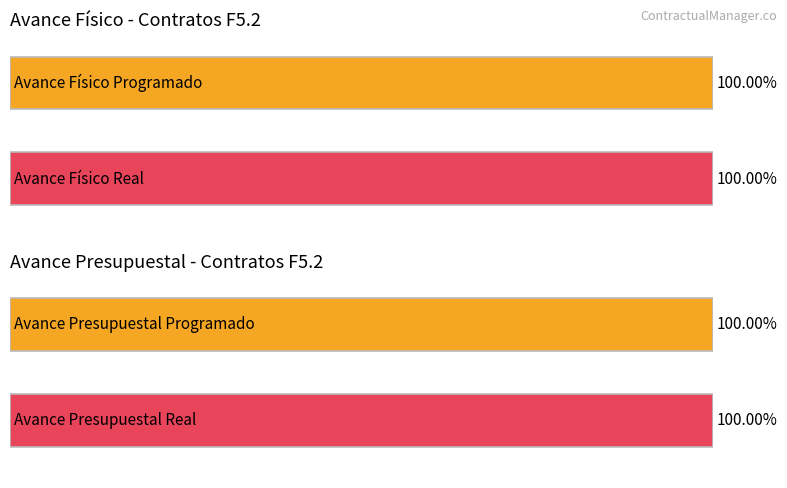

What is the smallest value displayed?

100.0